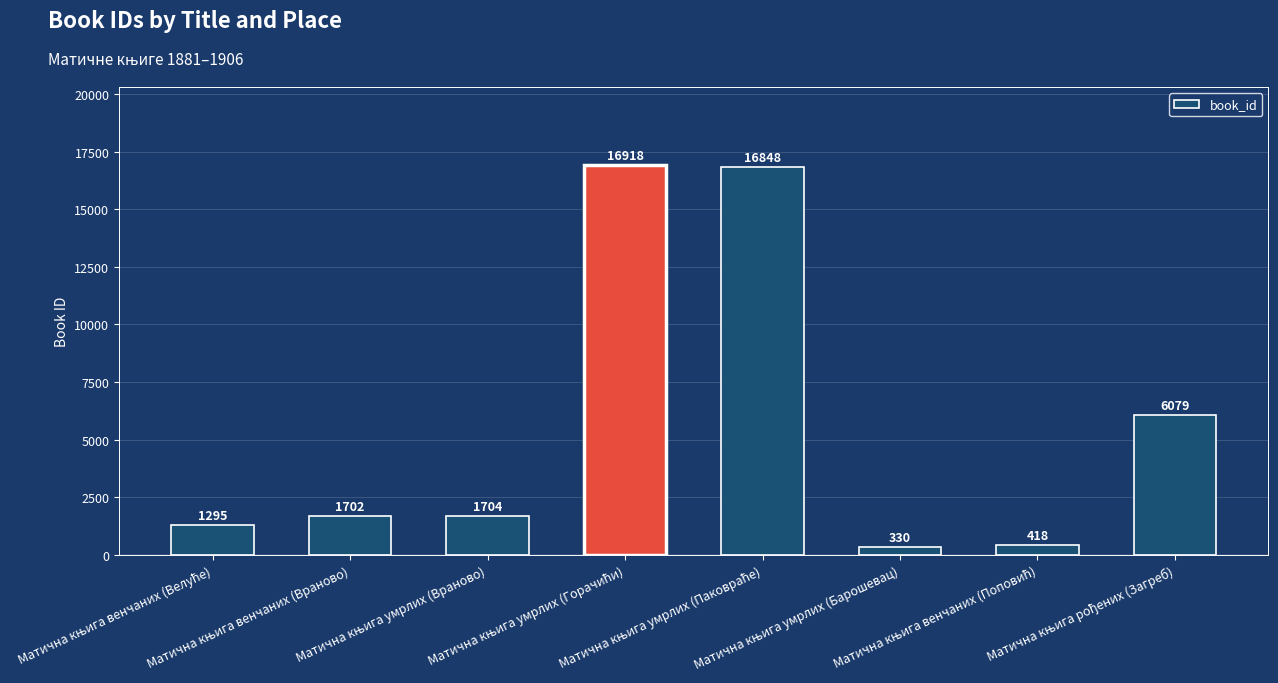

What is the difference between the maximum and minimum values?

16588